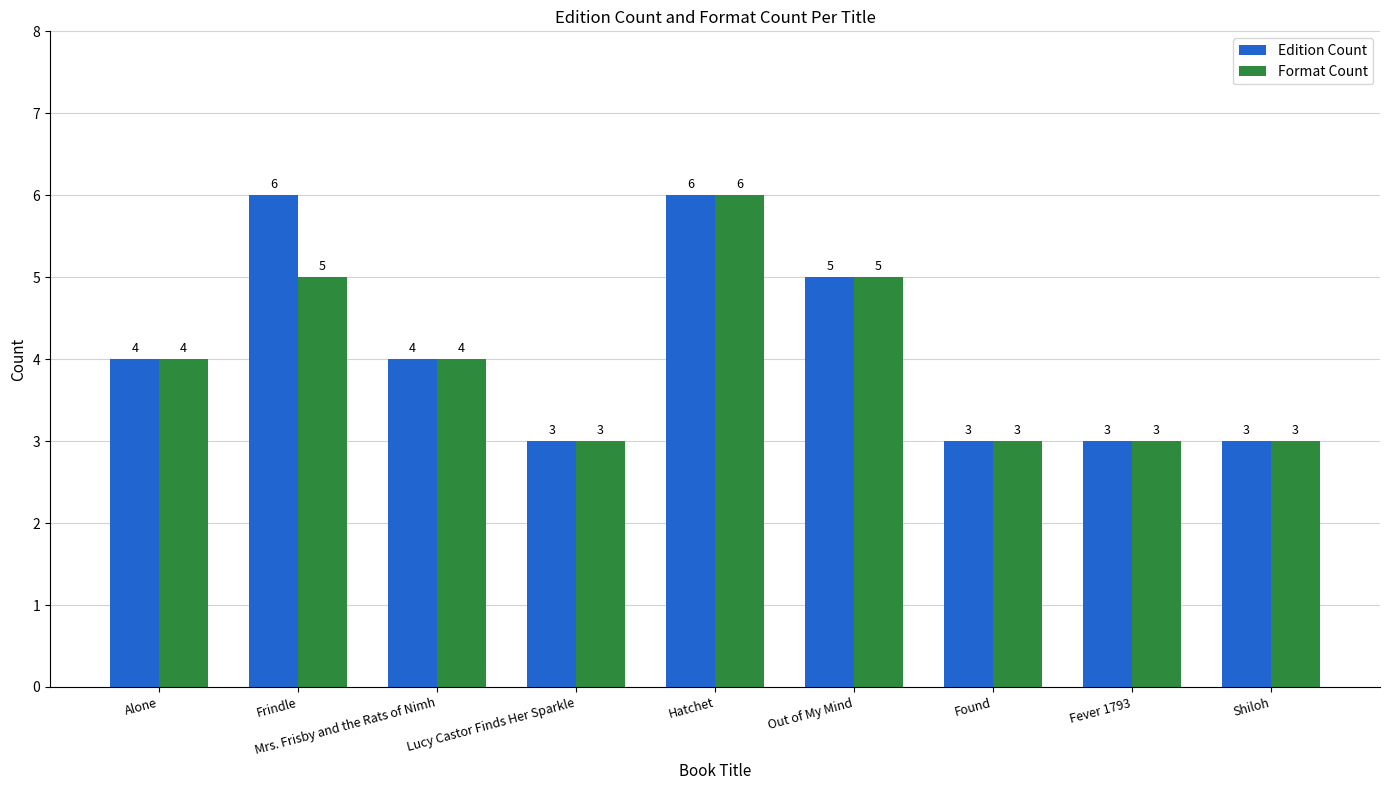

How many groups of bars are there?

9